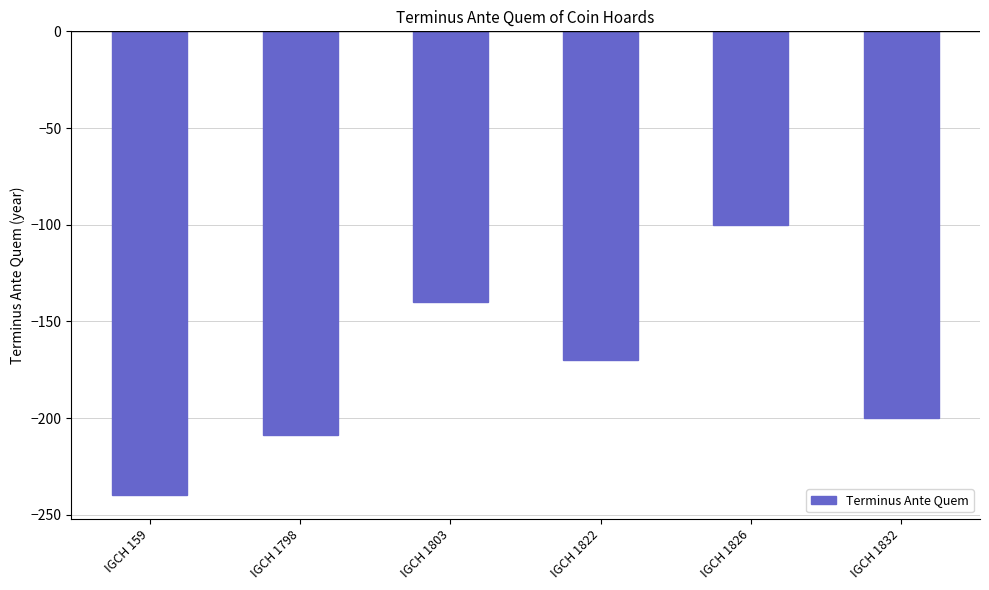

True or false: the data shows -201 at IGCH 1803.

False